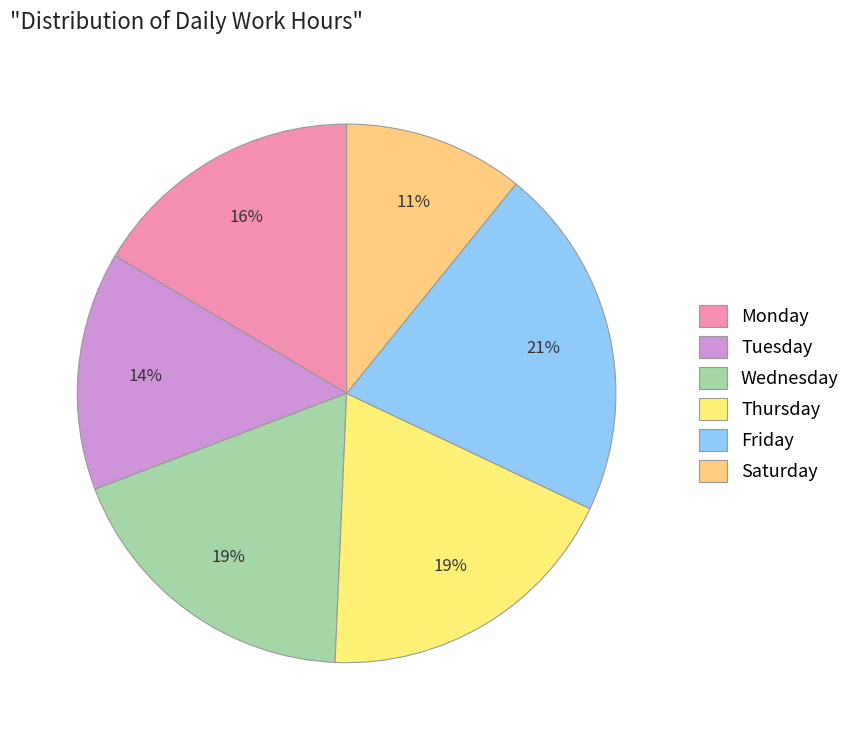

How many segments does this pie chart have?

6